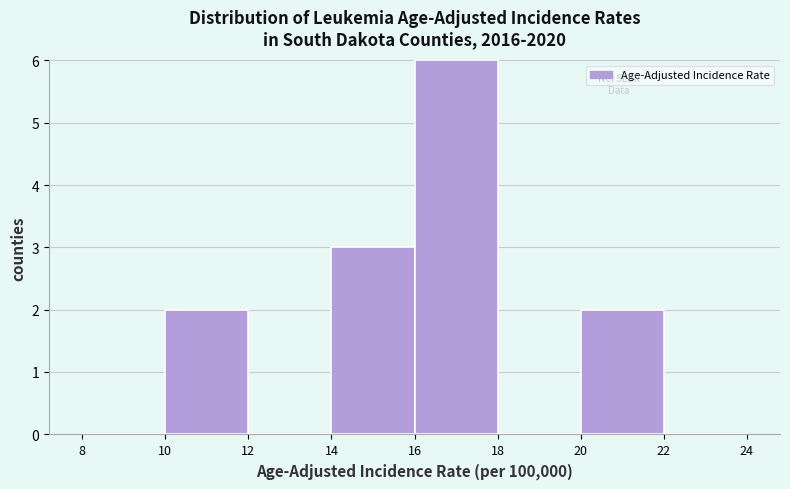

Which range on the x-axis has the tallest bar?

16 to 18